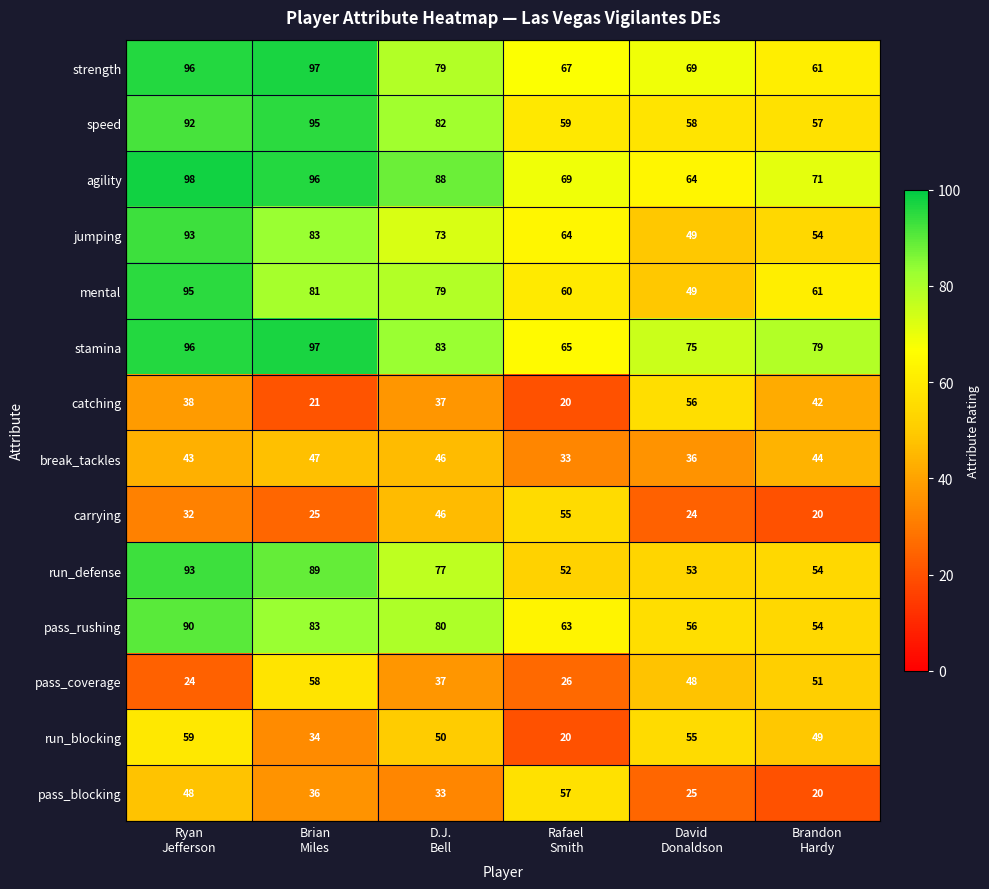

What is the highest value of the jumping series?

93